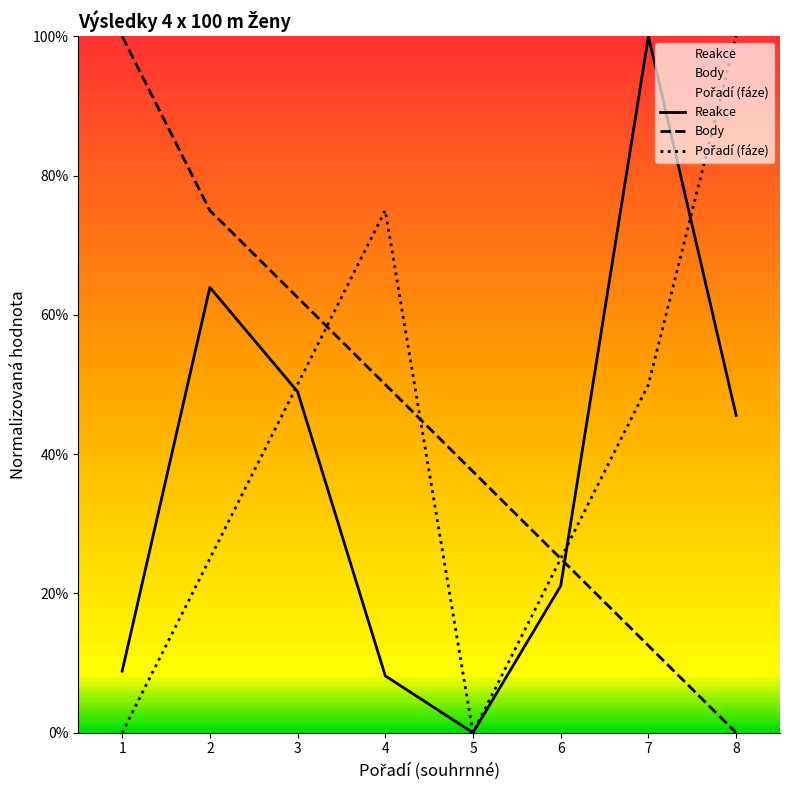

At how many categories does at least one series exceed 0?

8